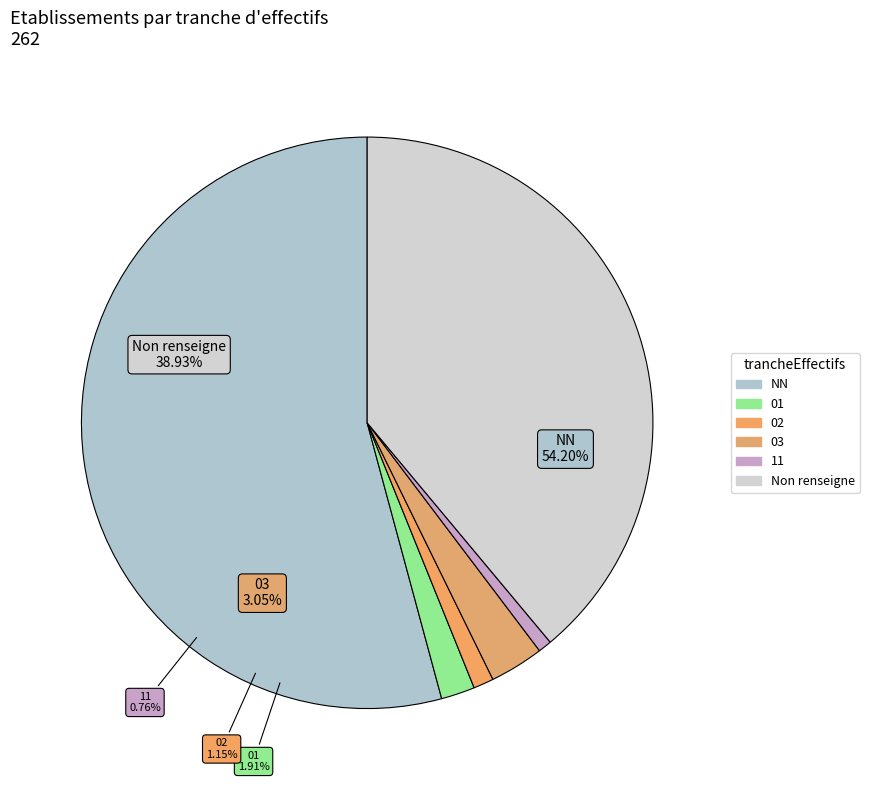

How many segments does this pie chart have?

6